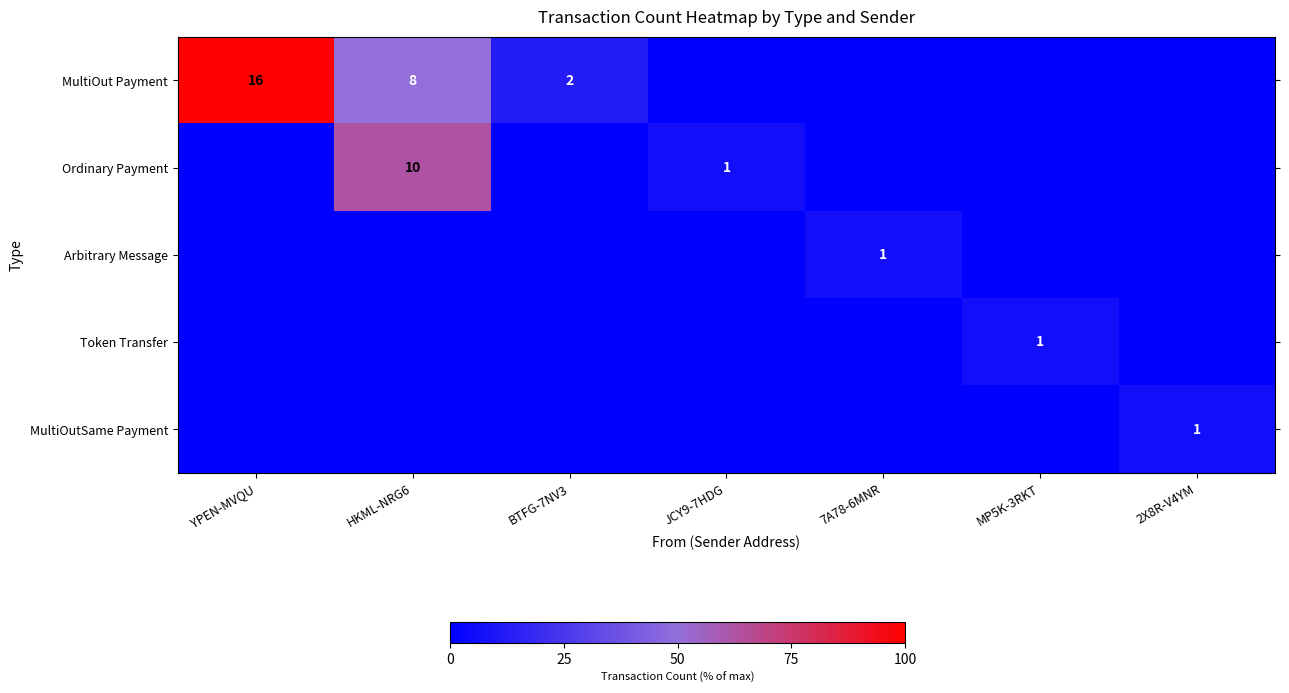

Is it true that Ordinary Payment equals 14 at HKML-NRG6?

False